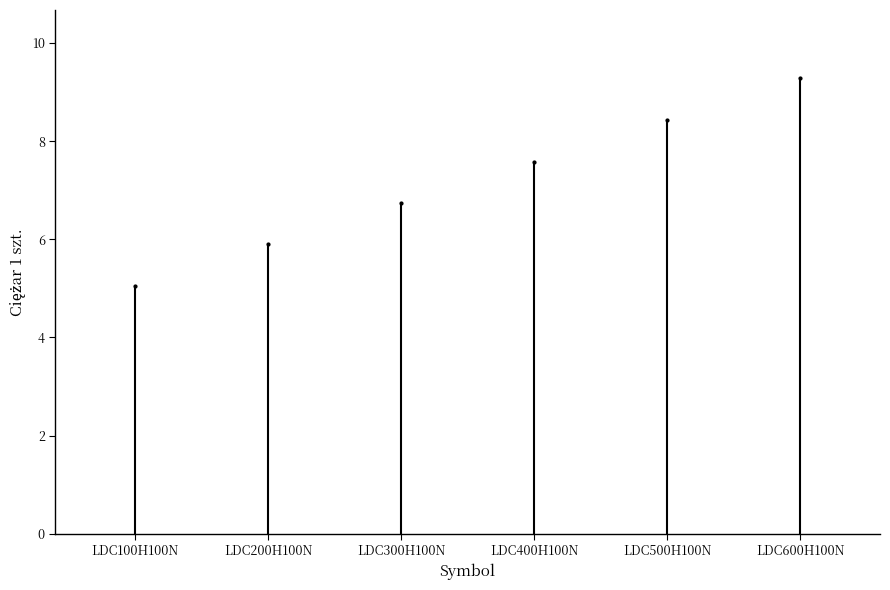

What position from the right is LDC600H100N?

1